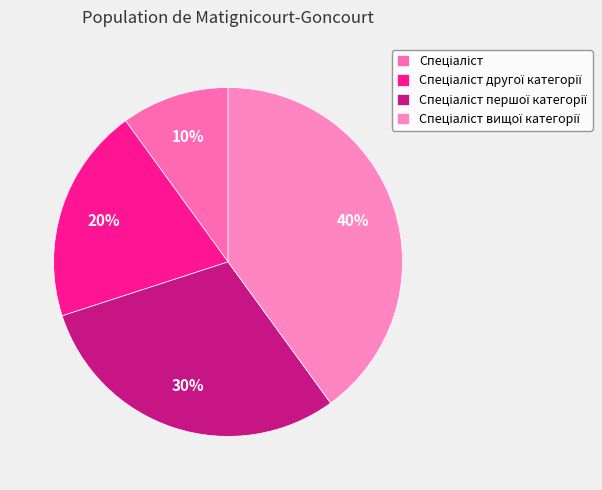

Count the number of slices in the pie.

4